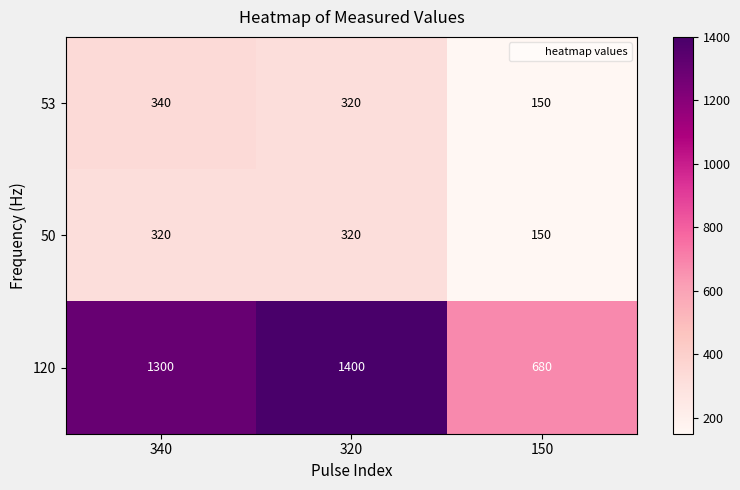

At which label does 120 reach its minimum?

150